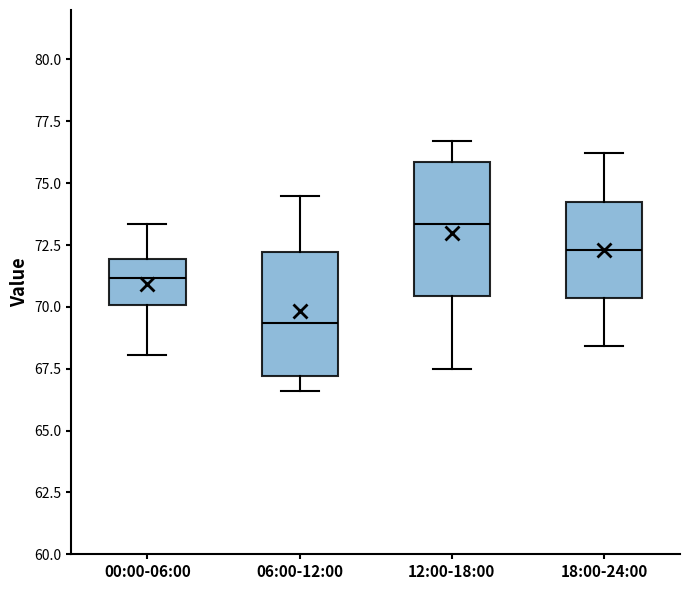

Reading left to right, transcribe this box plot: for each box, give where its median line is, the range the box spans, and where its two whiskers end, as read against the y-axis. The values are not printed on the chart, so give them approximately, as read against the axis.

00:00-06:00: median 71.0, box 70.0 to 72.0, whiskers 68.0 to 73.5
06:00-12:00: median 69.5, box 67.0 to 72.0, whiskers 66.5 to 74.5
12:00-18:00: median 73.5, box 70.5 to 76.0, whiskers 67.5 to 76.5
18:00-24:00: median 72.5, box 70.5 to 74.5, whiskers 68.5 to 76.0